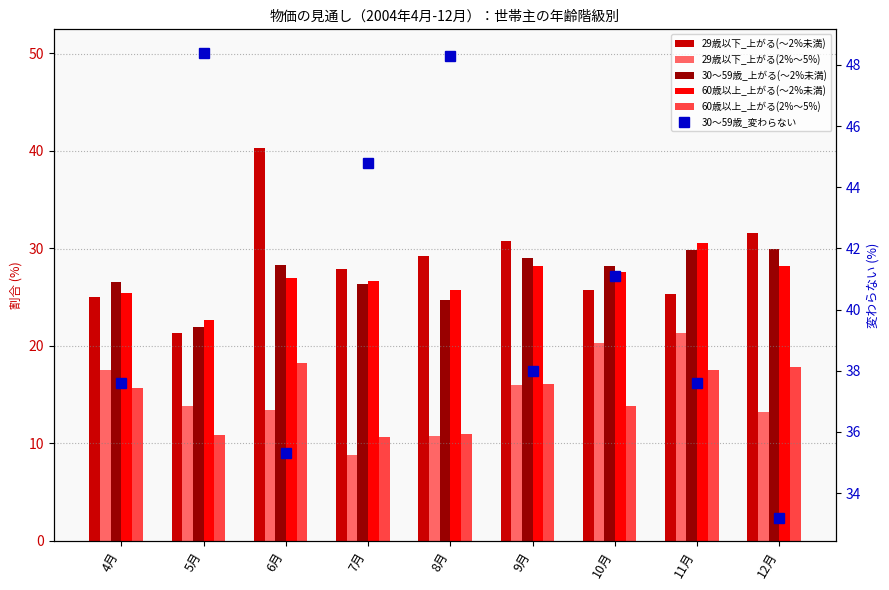

At which label does 30～59歳_上がる(～2%未満) first exceed 28?

6月